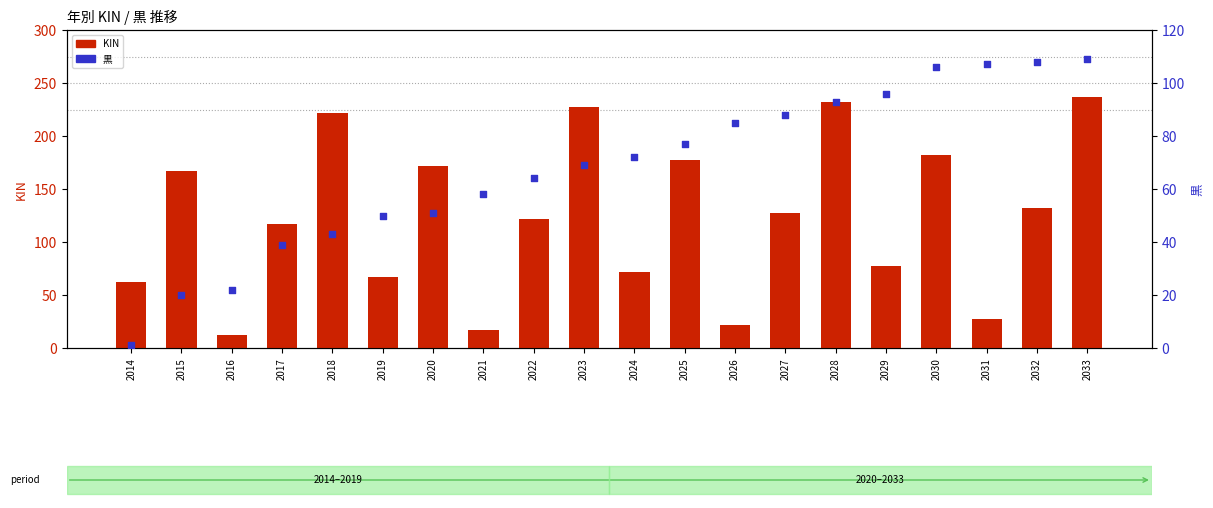

Which series reaches the maximum Y coordinate?

KIN